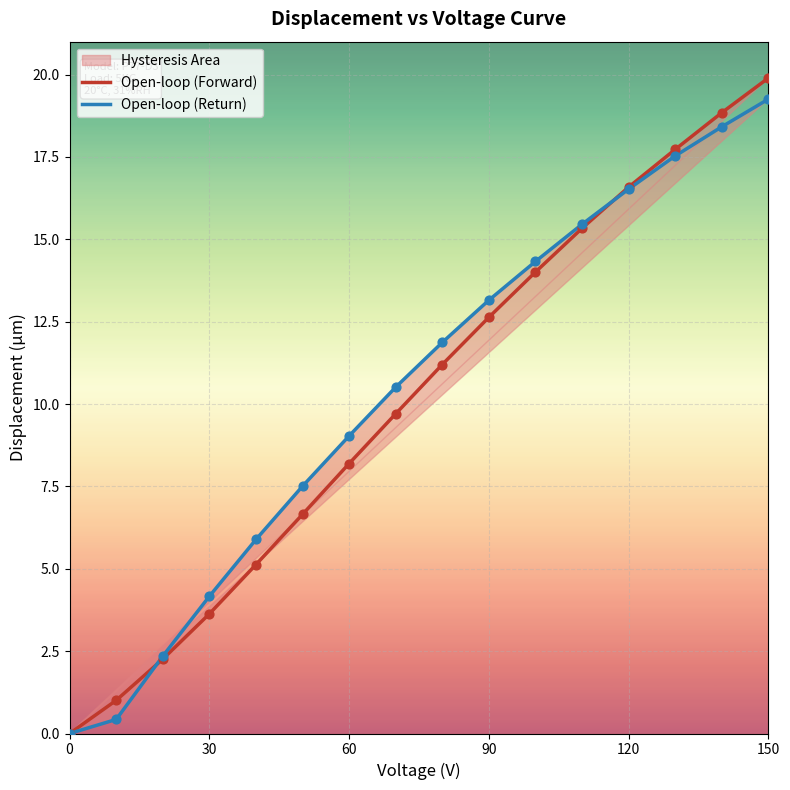

At how many categories does at least one series exceed 7?

11